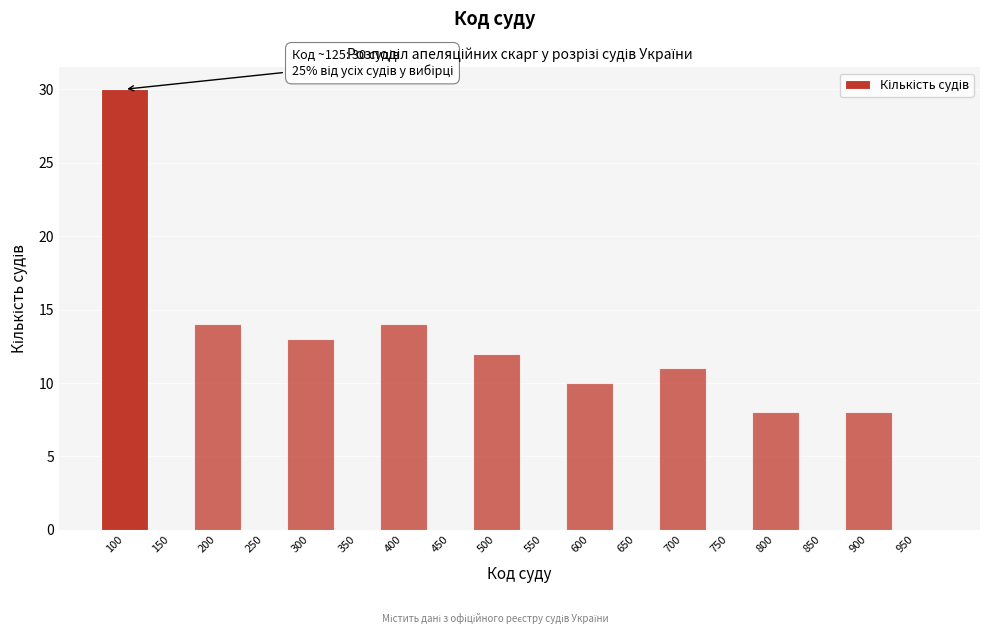

Reading left to right, list all the values displayed in this chart.

100=30	150=0	200=14	250=0	300=13	350=0	400=14	450=0	500=12	550=0	600=10	650=0	700=11	750=0	800=8	850=0	900=8	950=0